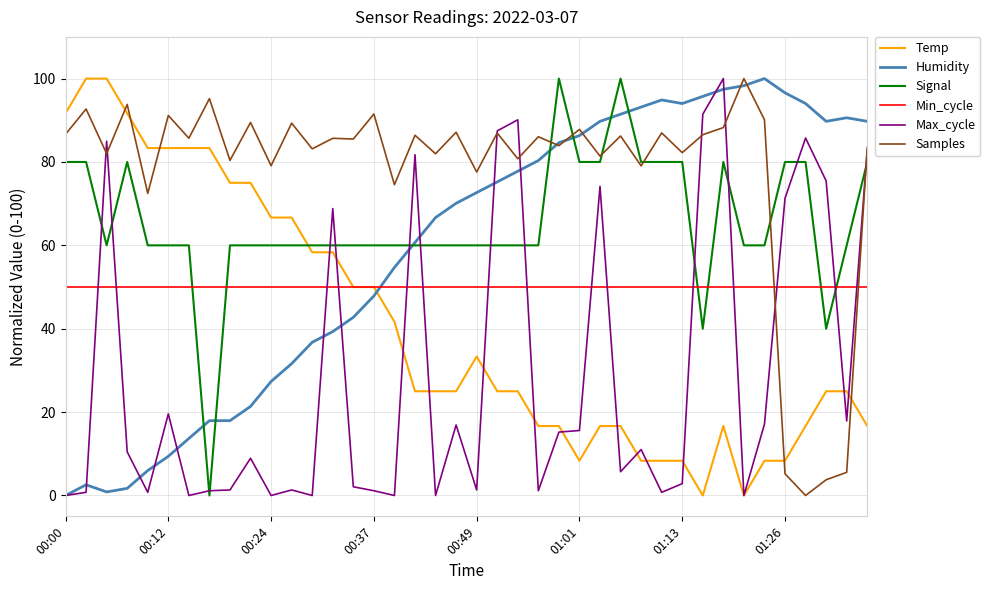

What are all the series names shown in the legend?

Temp, Humidity, Signal, Min_cycle, Max_cycle, Samples